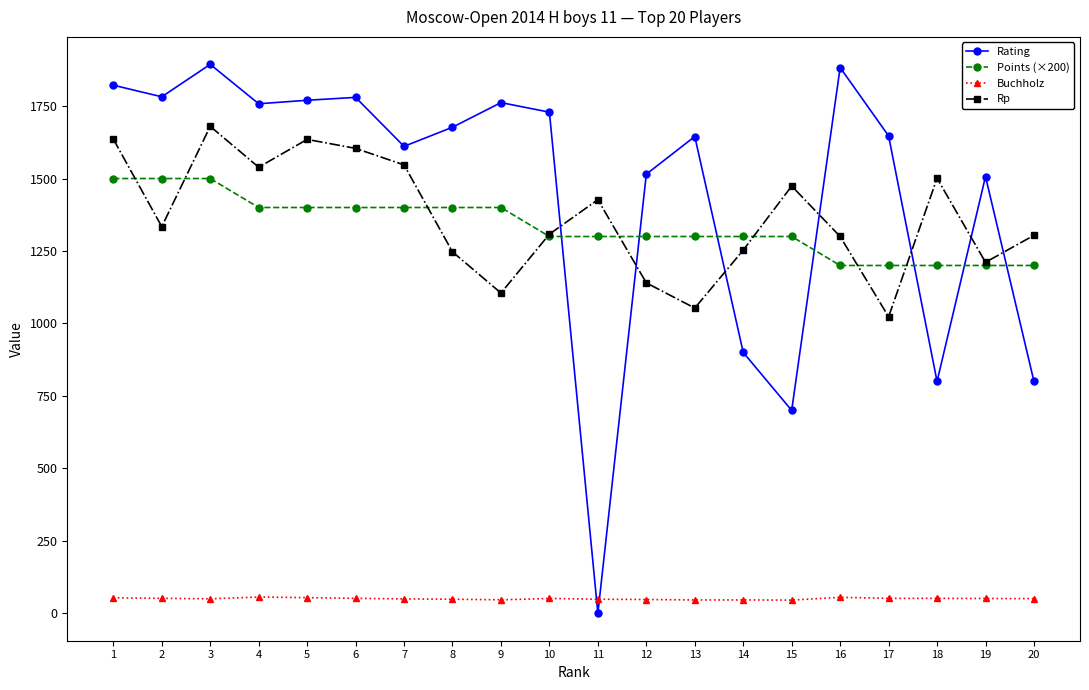

What is the value of the Points (×200) point at the 11th from the left?

1300.0